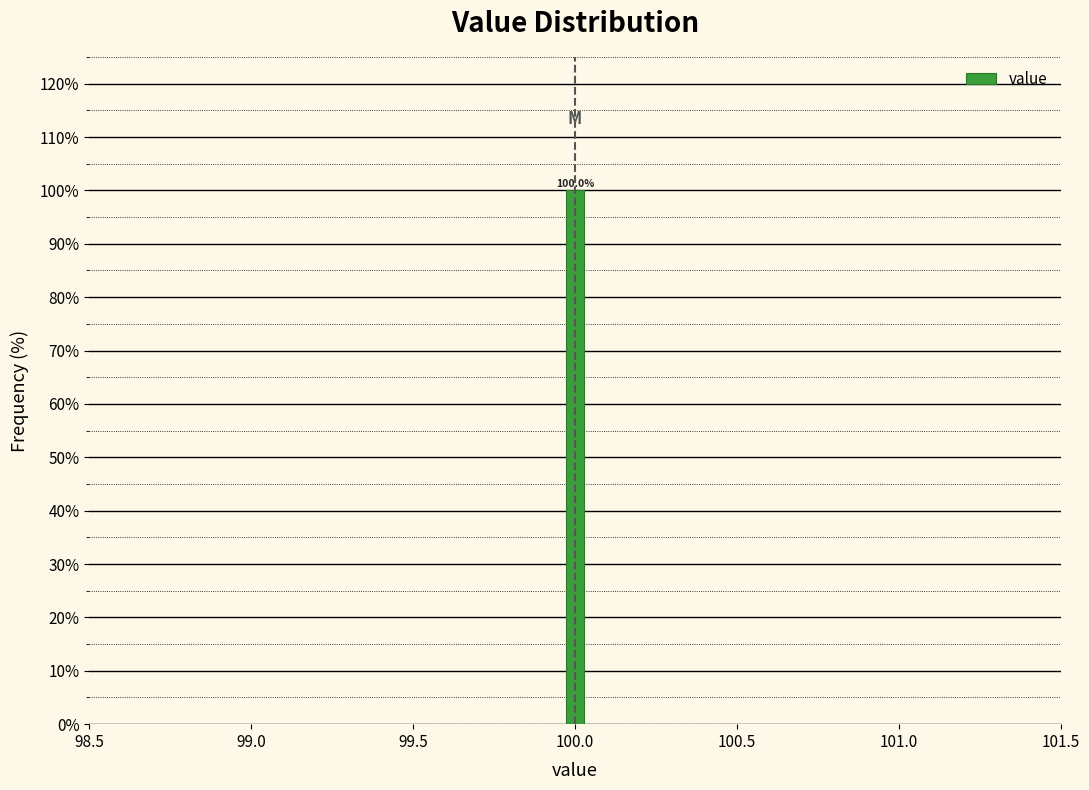

Read against the x-axis, roughly where is the centre of the tallest bar?

100.00